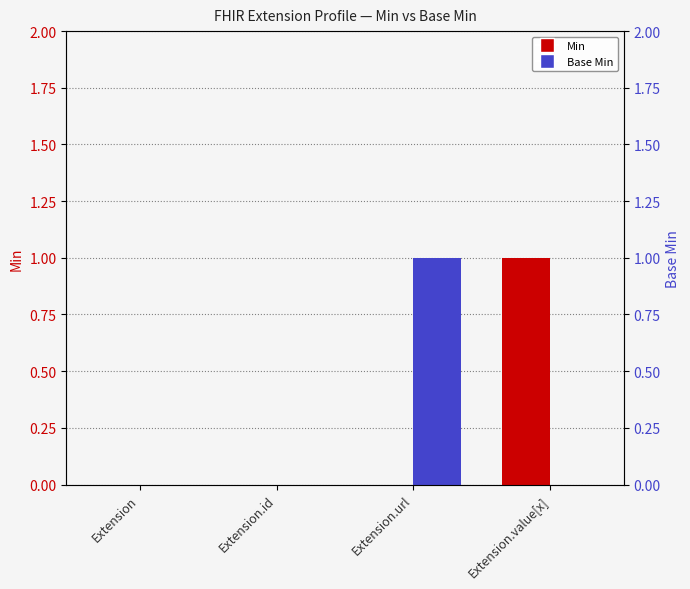

Between Extension.id and Extension.value[x], which is larger?

Extension.value[x]